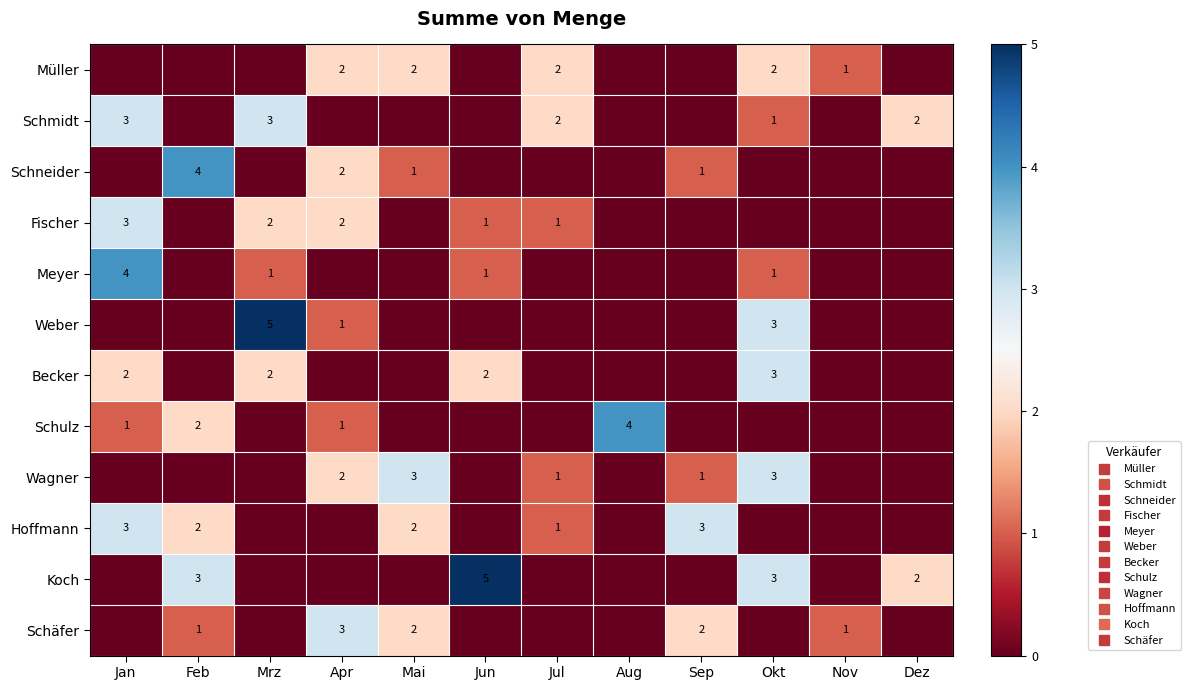

What is the total value across all series at Mai?

10